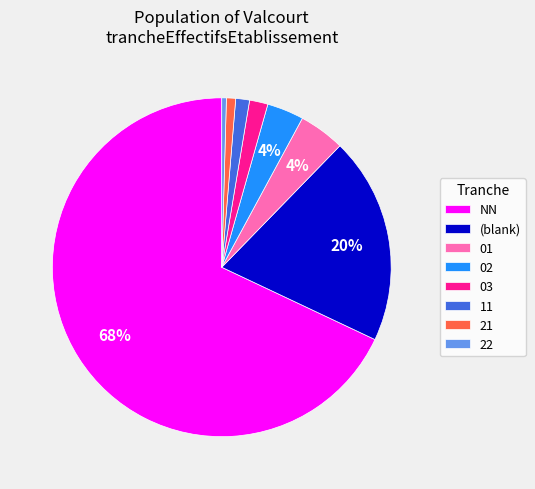

To the nearest percent, what is the combined percentage of 21 and 11?

2%